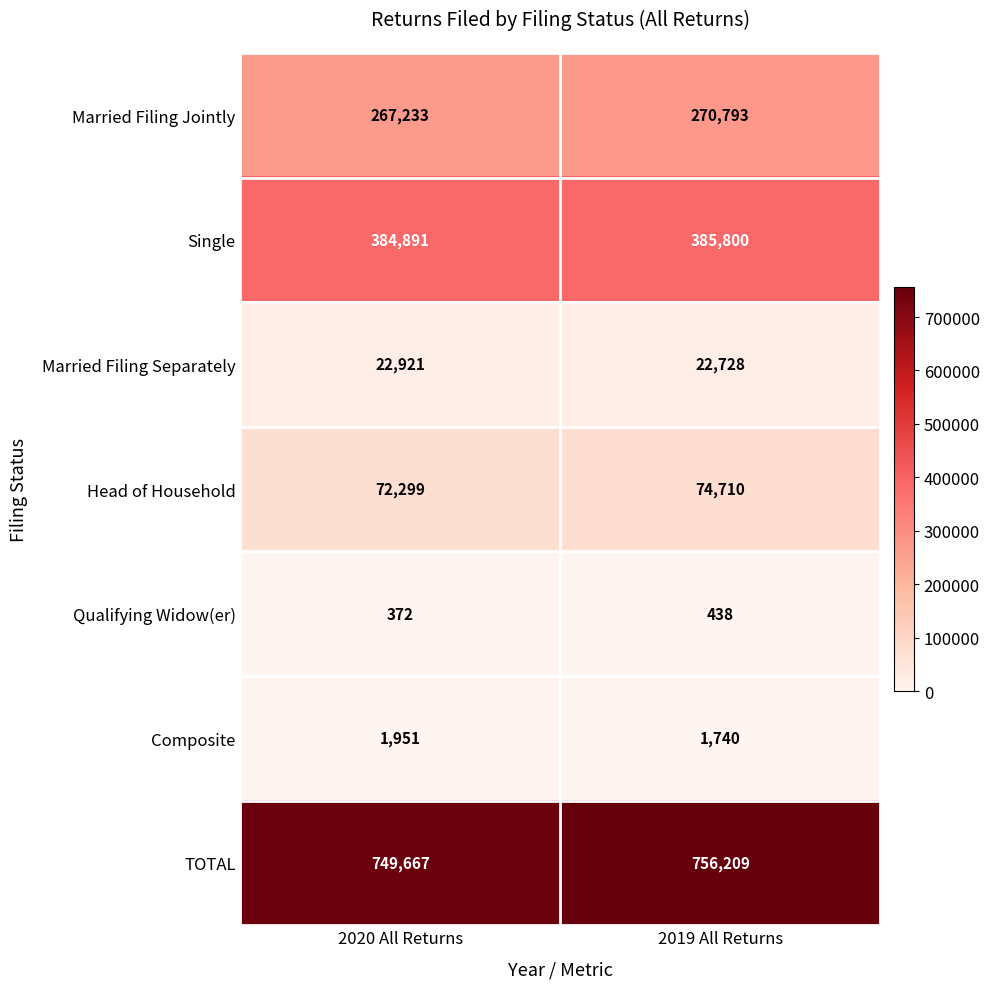

Reading left to right, list all the values displayed in this chart.

Married Filing Jointly: 267233	270793
Single: 384891	385800
Married Filing Separately: 22921	22728
Head of Household: 72299	74710
Qualifying Widow(er): 372	438
Composite: 1951	1740
TOTAL: 749667	756209